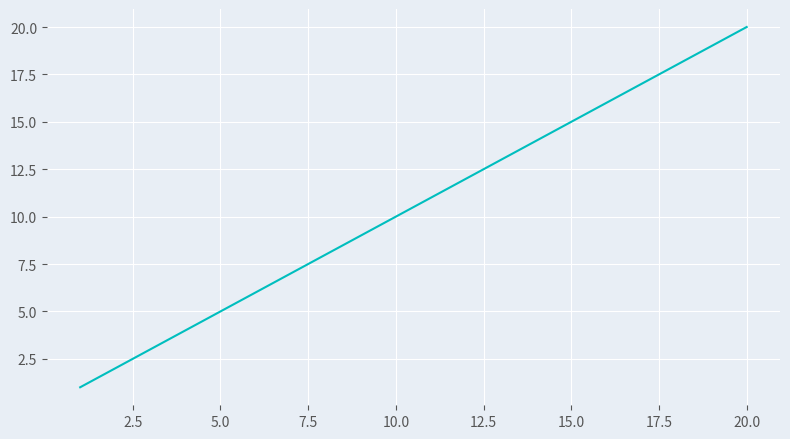

Reading left to right, what are all the values shown in this chart?

1	2	3	4	5	6	7	8	9	10	11	12	13	14	15	16	17	18	19	20